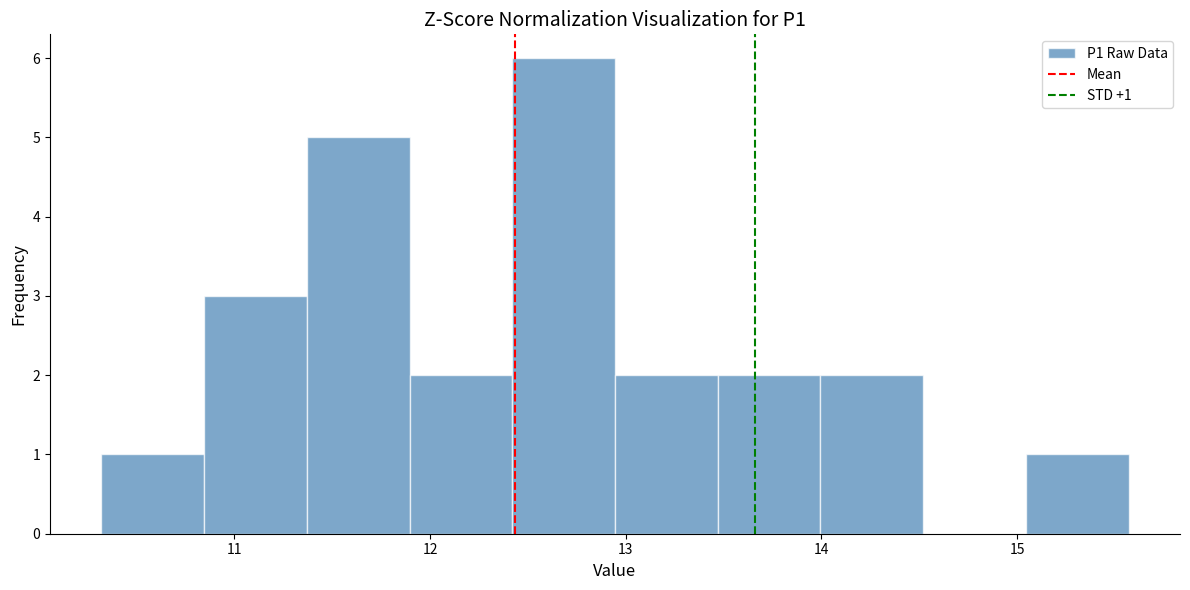

Which range on the x-axis has the tallest bar?

12.4 to 12.9